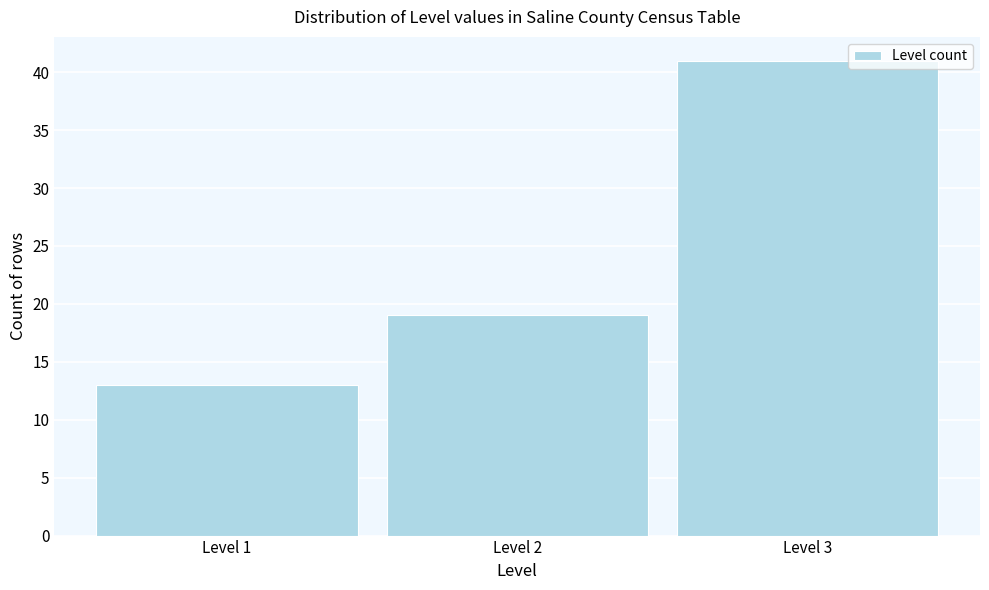

Reading left to right, transcribe this chart: for each bar, give the range it covers on the x-axis and its height. The values are not printed on the chart, so give them approximately, as read against the axis.

0.5 to 1.5: 13
1.5 to 2.5: 19
2.5 to 3.5: 41